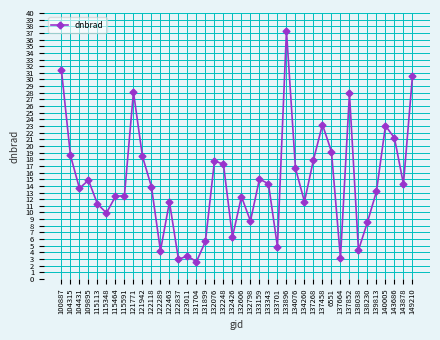

What is the label of the 36th point from the left?

139813